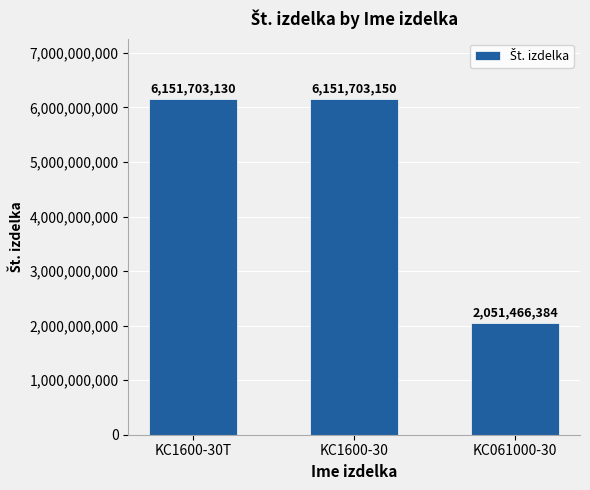

Between KC1600-30 and KC1600-30T, which is larger?

KC1600-30